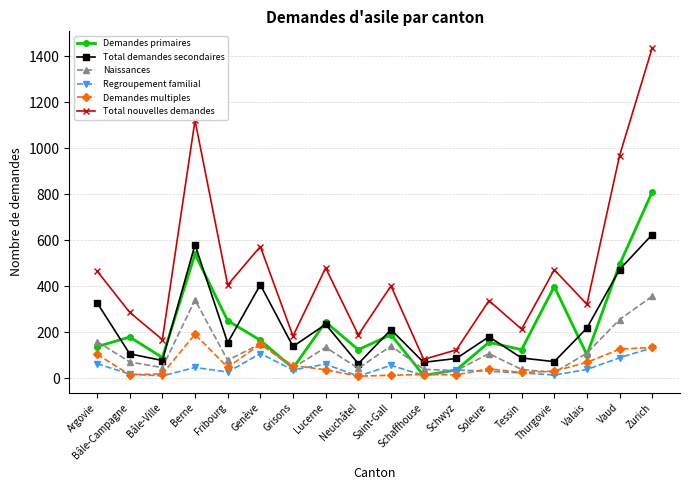

Which label corresponds to the largest value in the chart?

Zurich